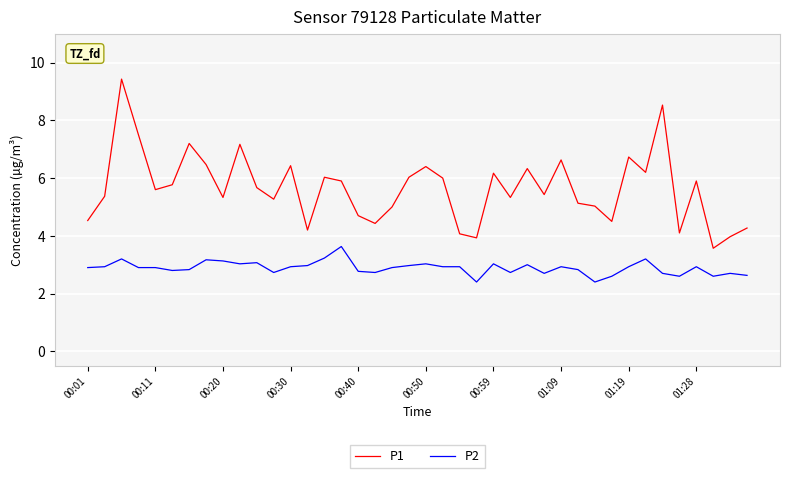

What is the smallest value displayed?

2.4